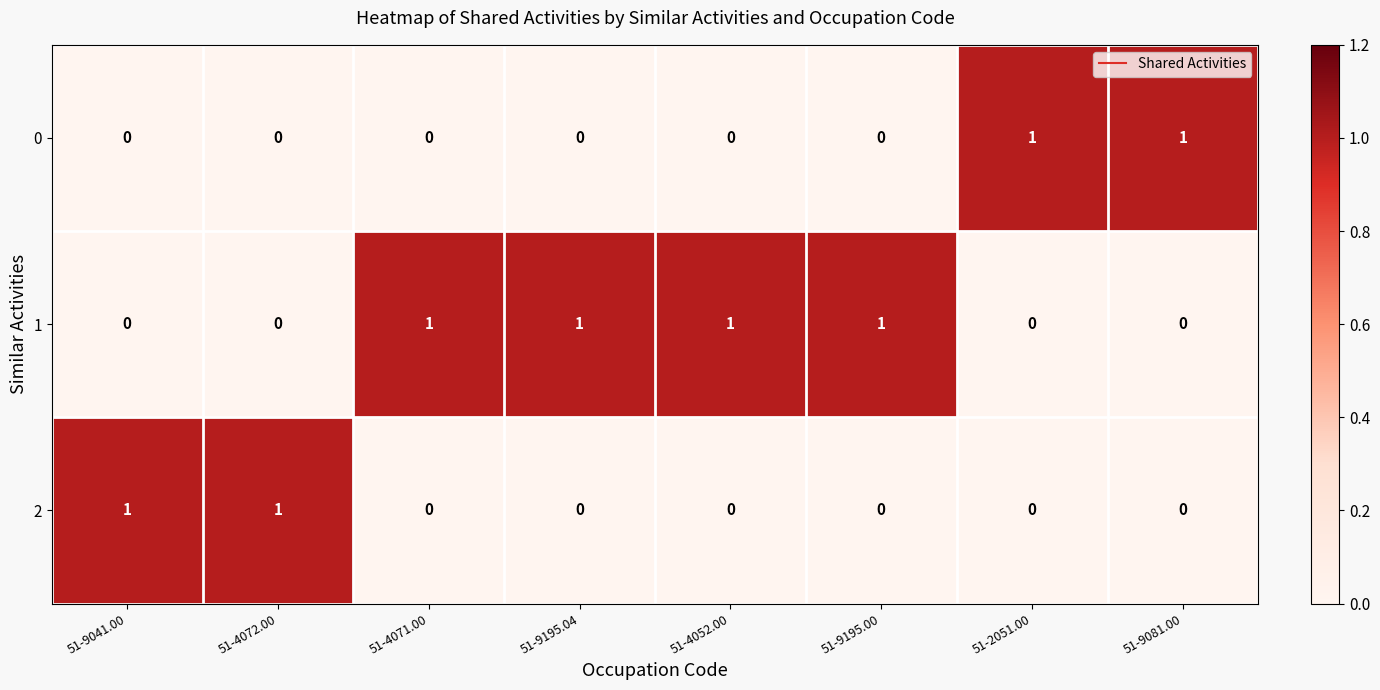

The 1 series shows 0 at 51-9041.00. True or false?

True